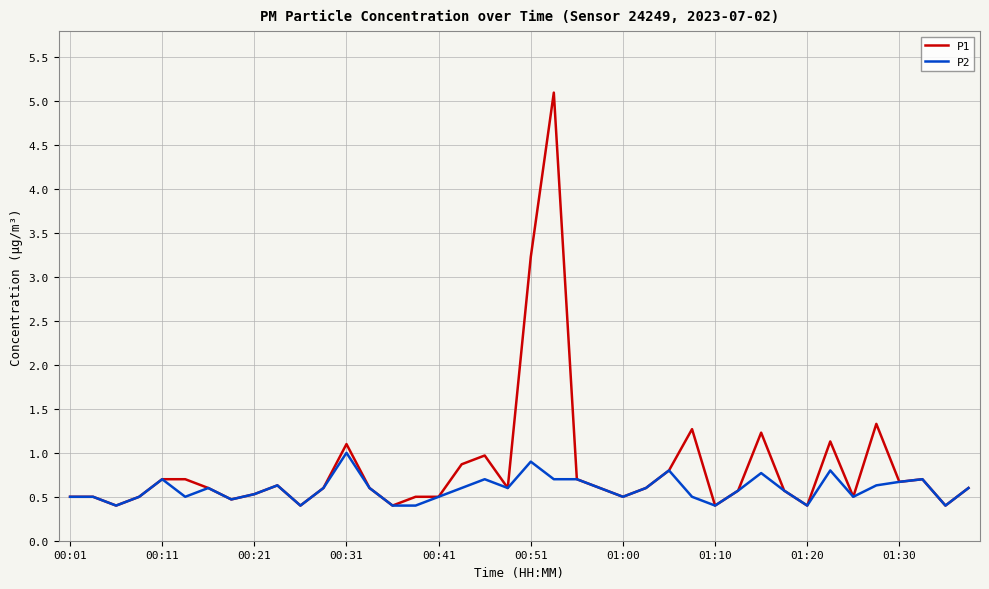

Which series has the widest spread of values?

P1